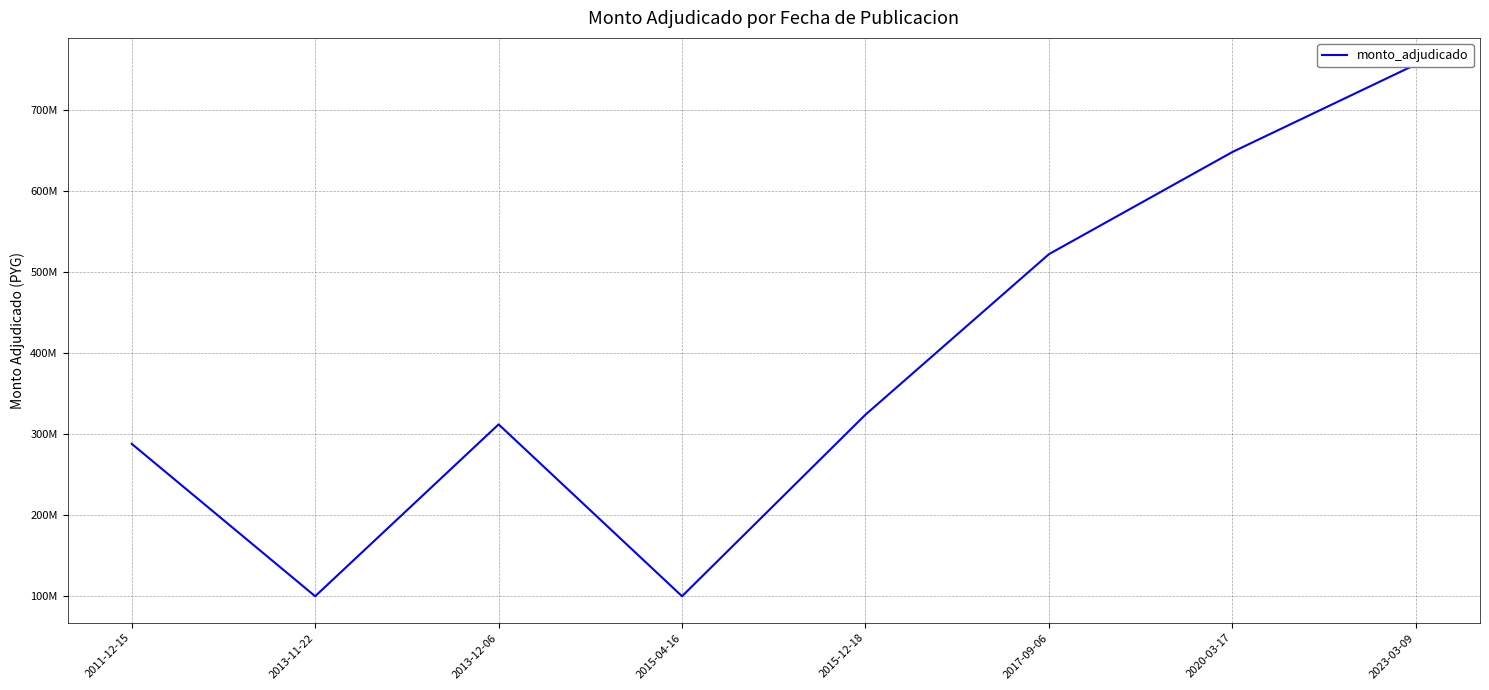

Where is the data nearest to the value 427999950?

2017-09-06